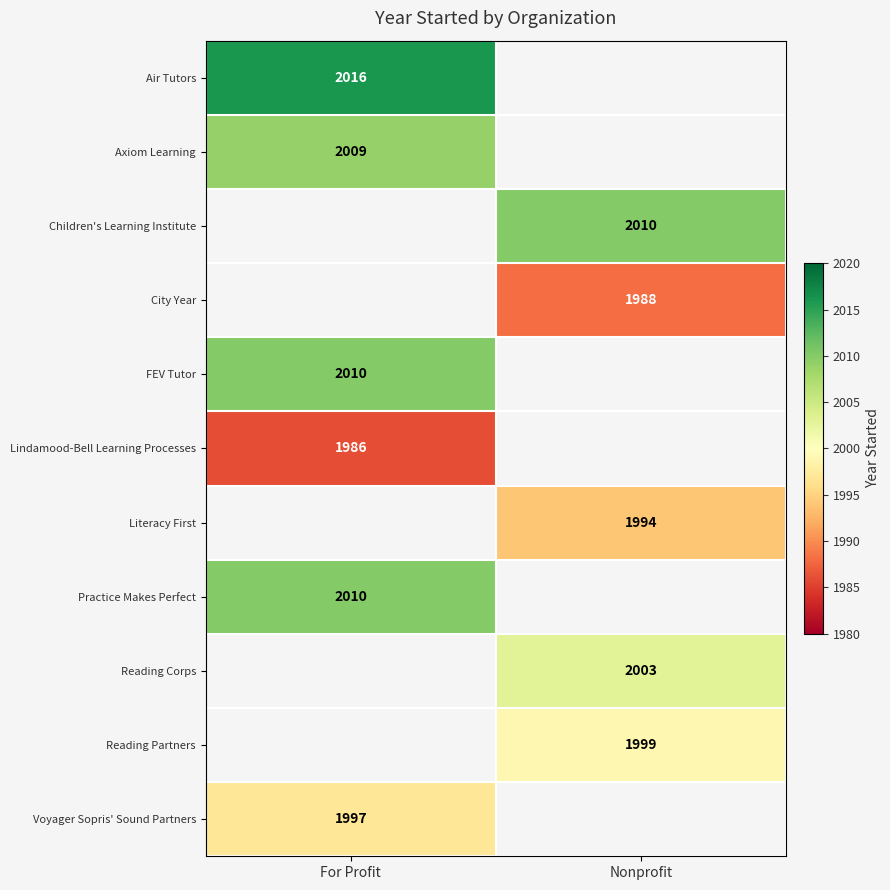

True or false: FEV Tutor has a value of 2010 at For Profit.

True